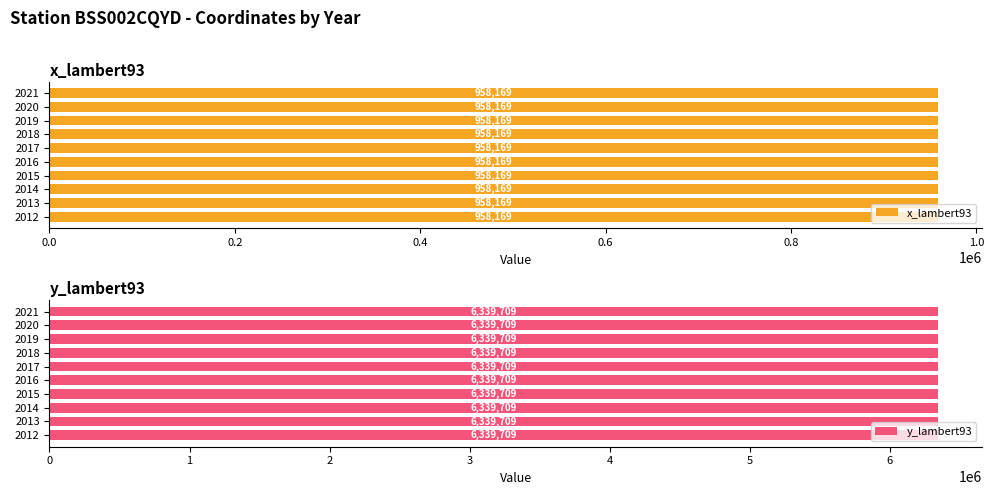

Reading left to right, what are all the values shown in this chart?

x_lambert93: 958169	958169	958169	958169	958169	958169	958169	958169	958169	958169
y_lambert93: 6339709	6339709	6339709	6339709	6339709	6339709	6339709	6339709	6339709	6339709